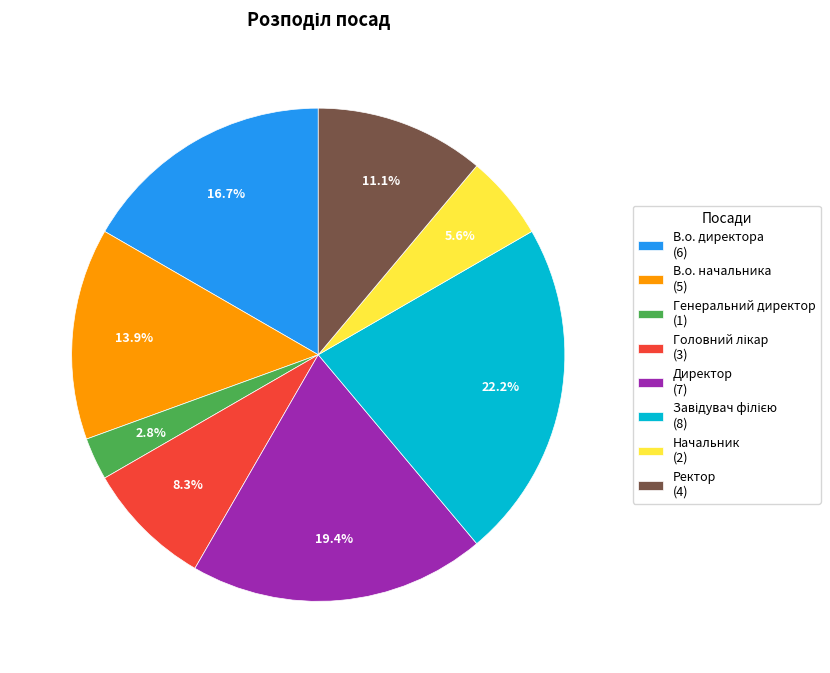

True or false: В.о. директора accounts for 17% of the total.

True